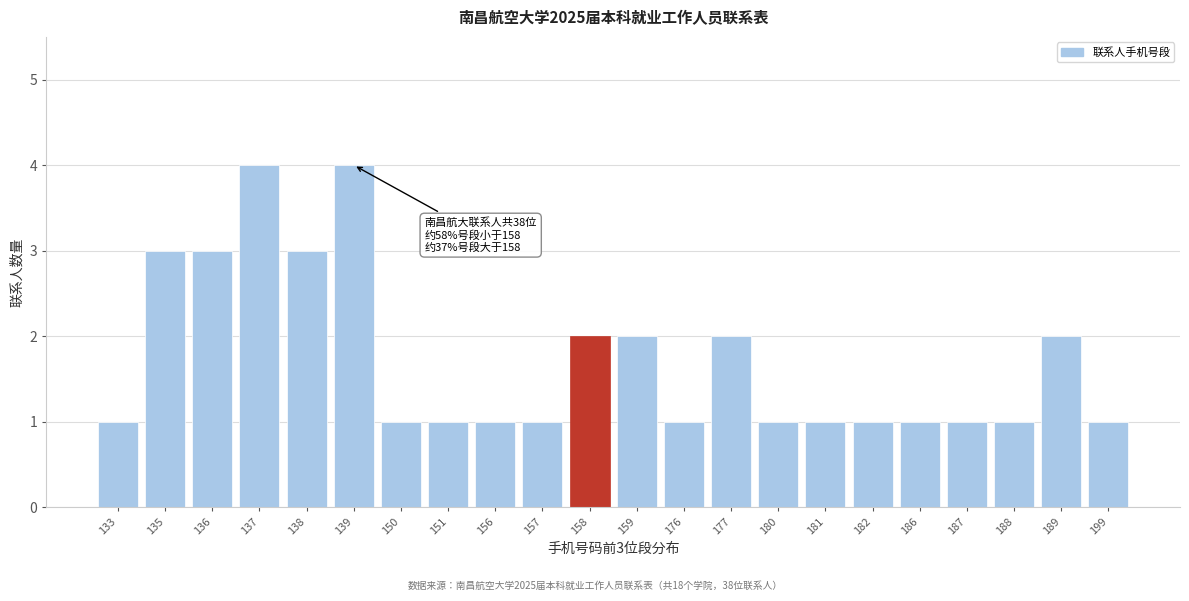

Reading left to right, transcribe all the data shown in this chart.

1	3	3	4	3	4	1	1	1	1	2	2	1	2	1	1	1	1	1	1	2	1